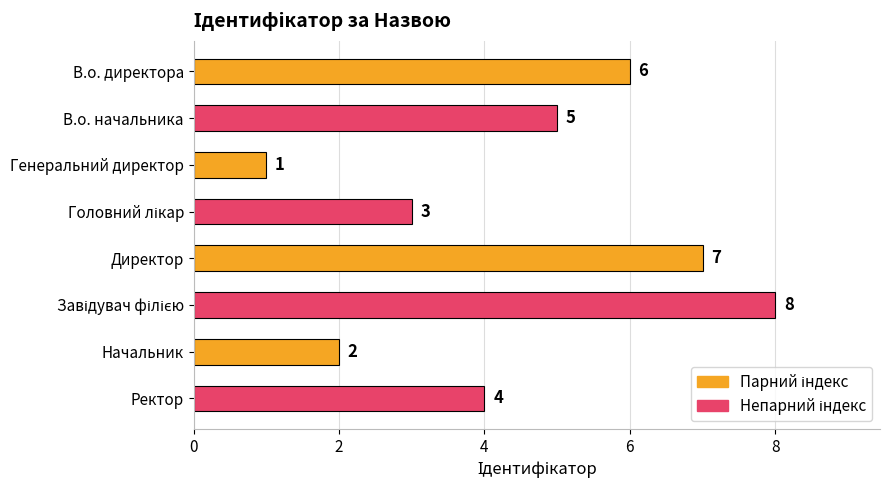

Does the chart contain any negative values?

No